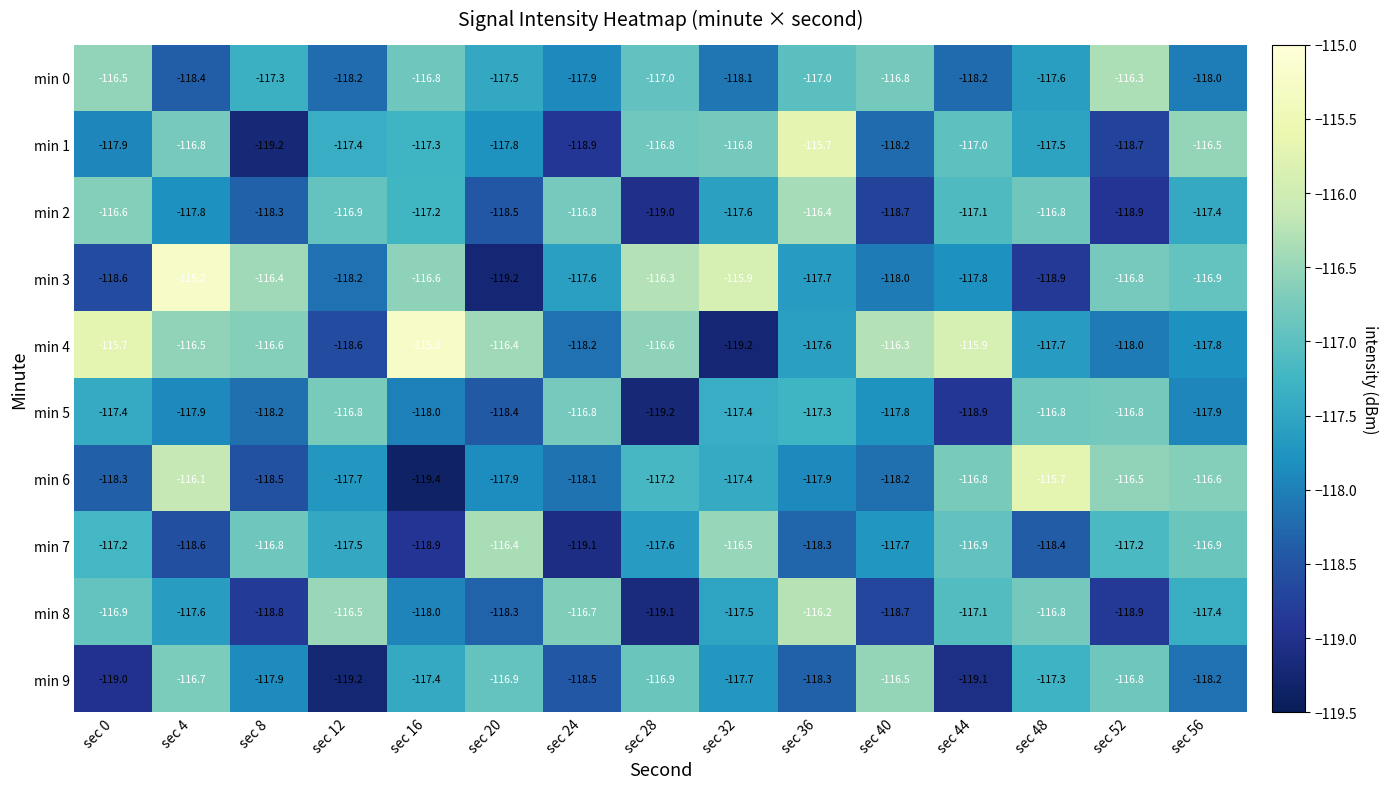

Is it true that min 2 equals -192.2 at sec 8?

False